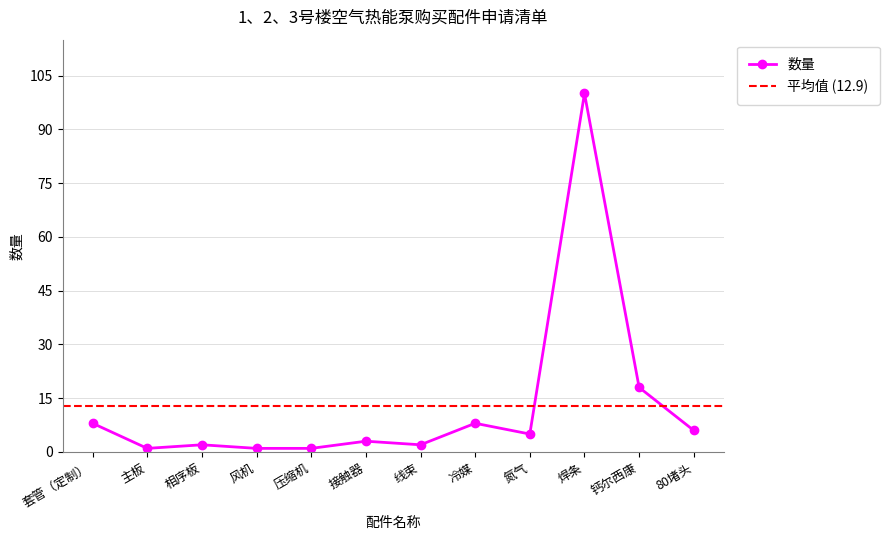

Rank the categories by value from highest to lowest.

焊条, 钙尔西康, 套管（定制）, 冷媒, 80堵头, 氮气, 接触器, 相序板, 线束, 主板, 风机, 压缩机